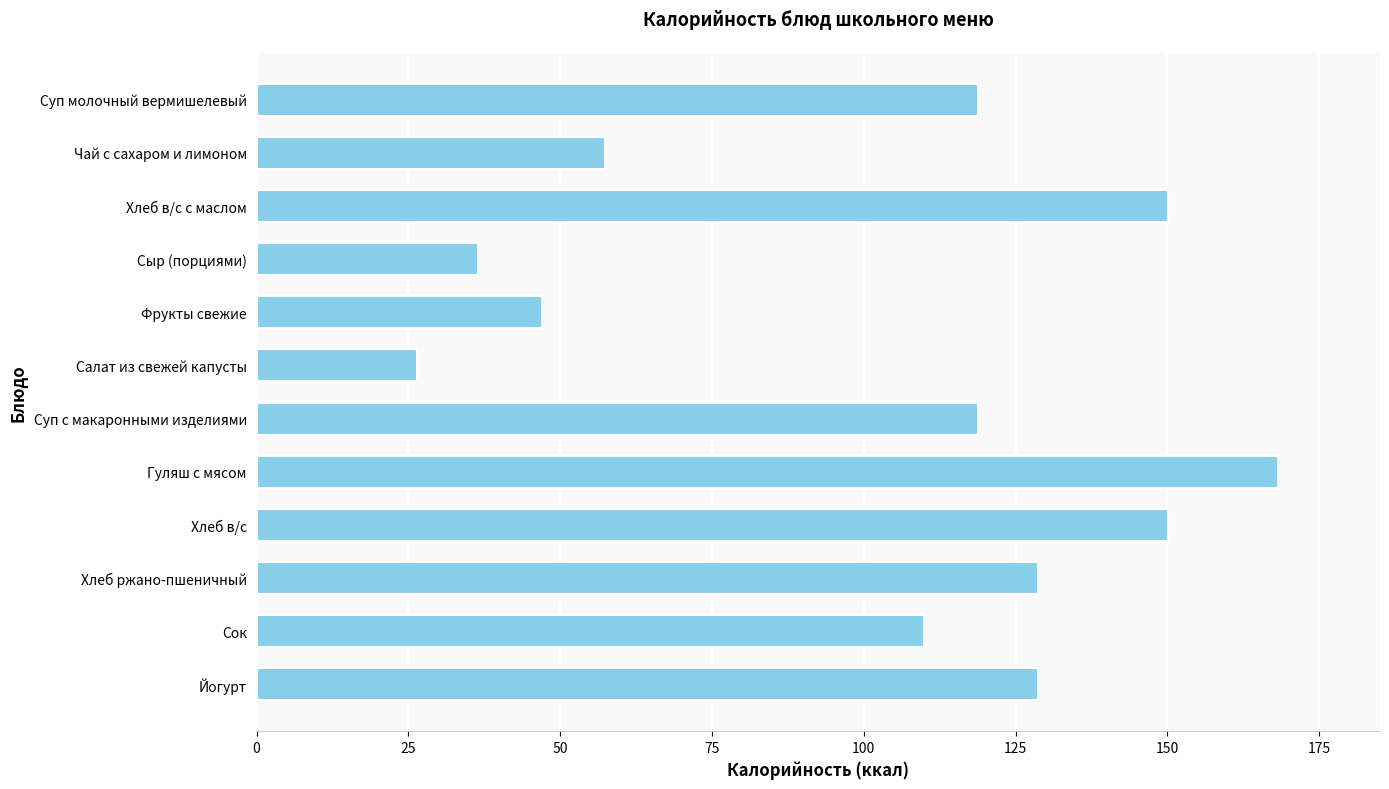

The chart shows a value of 82.0 at Гуляш с мясом. True or false?

False